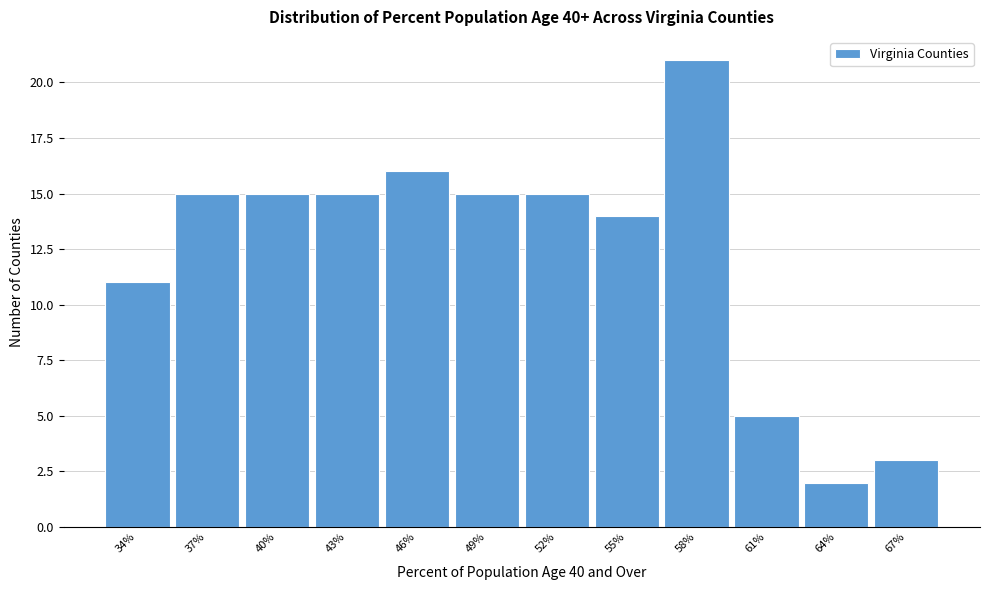

Reading left to right, extract all data points from this chart.

11	15	15	15	16	15	15	14	21	5	2	3